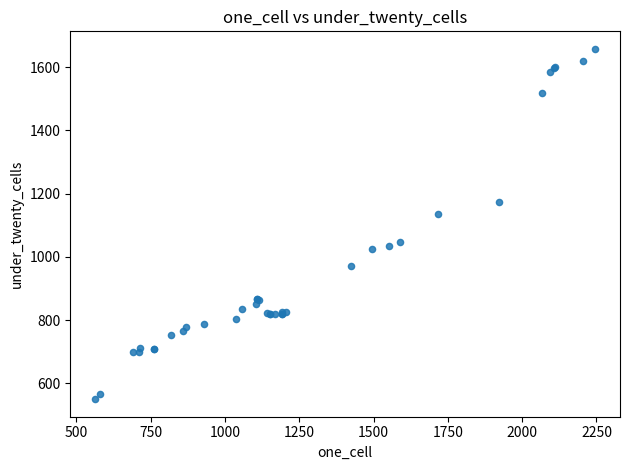

What Y value in the scatter plot is closest to 1104?

1135